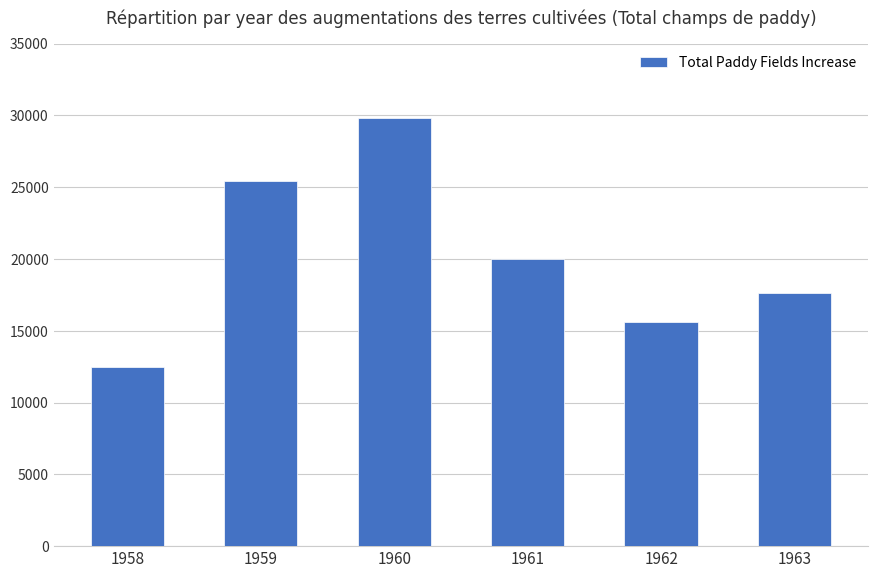

What is the approximate value at 1959?

25400